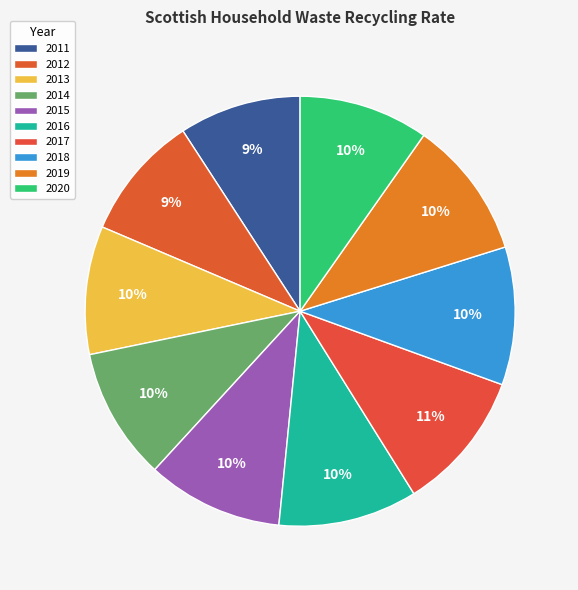

True or false: 2013 accounts for 1% of the total.

False